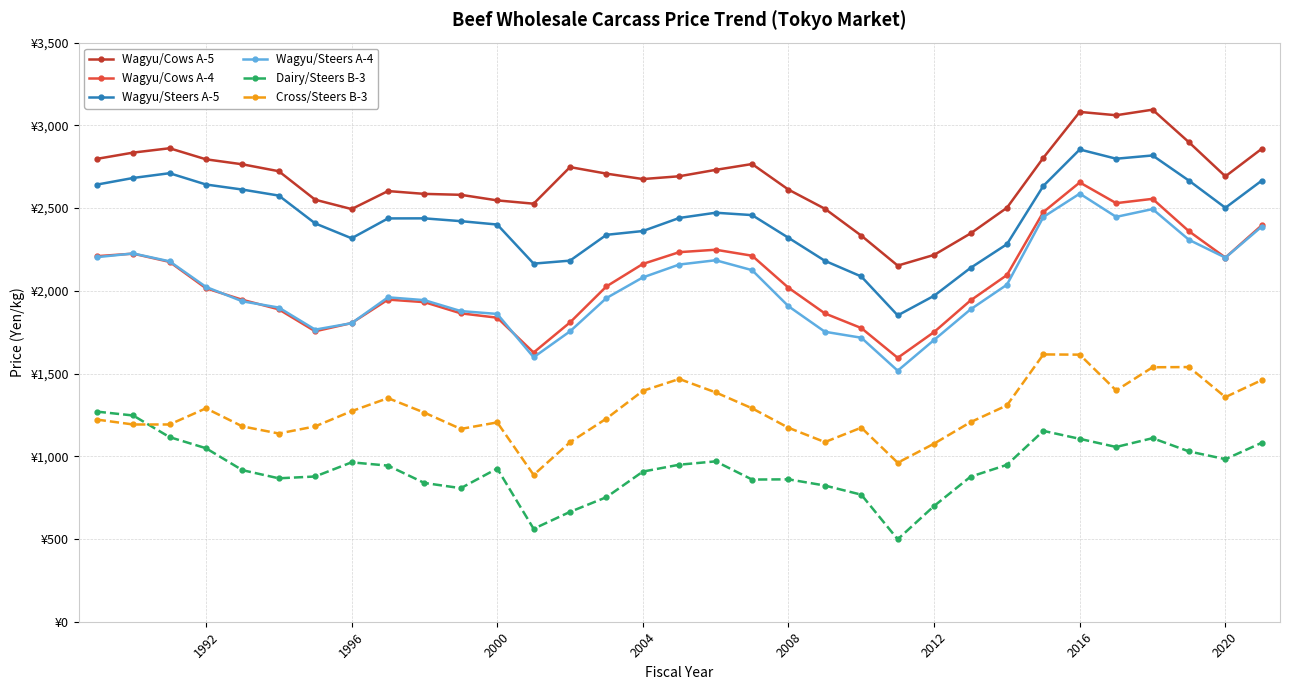

Does the chart have visible grid lines?

Yes